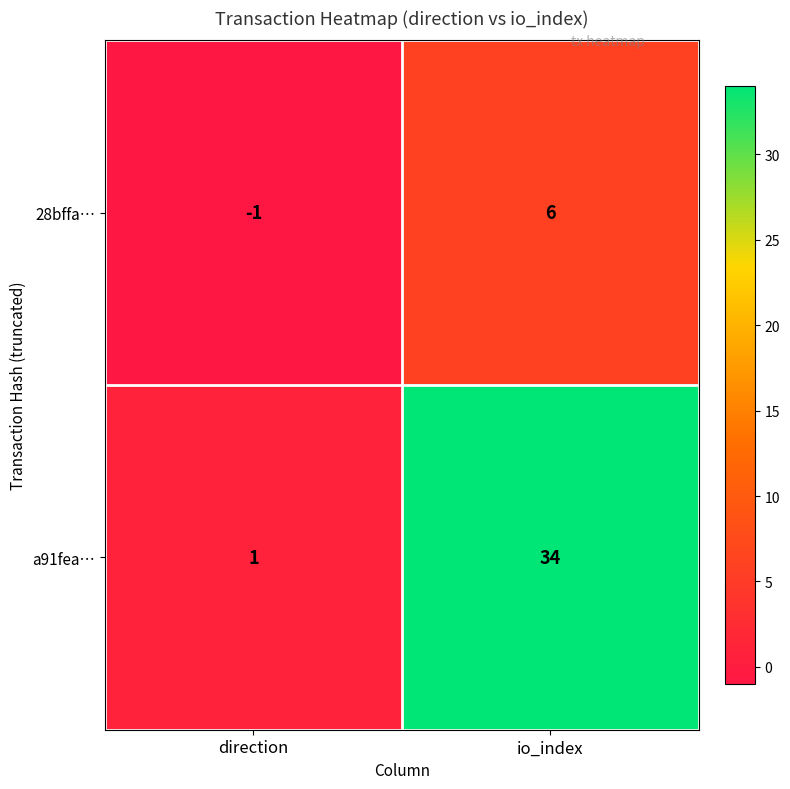

Is it true that 28bffa… equals 6 at io_index?

True